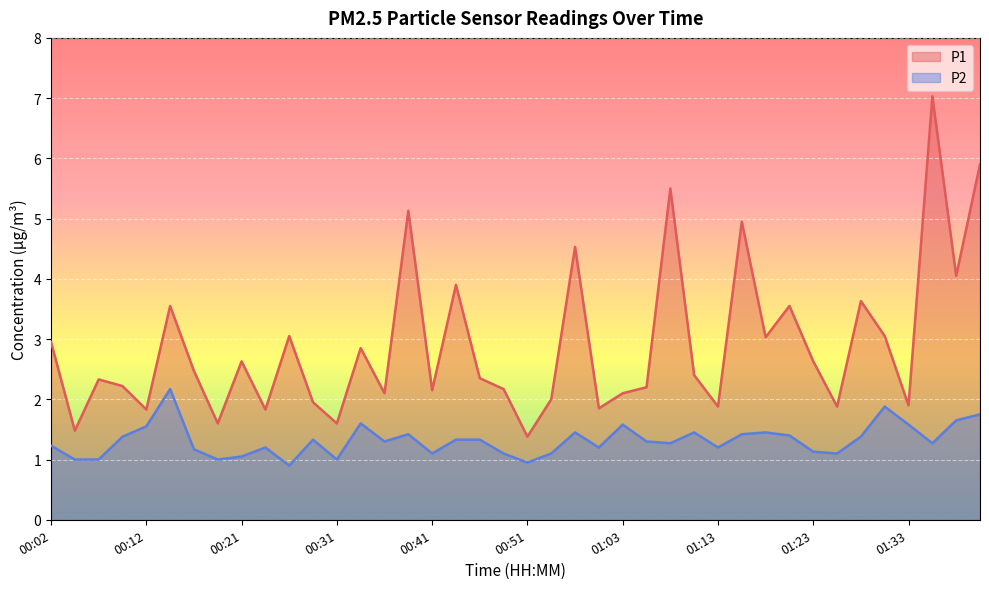

Reading left to right, what are all the values shown in this chart?

P1: 00:02=3.0	00:04=1.5	00:07=2.3	00:09=2.2	00:12=1.8	00:14=3.5	00:17=2.5	00:19=1.6	00:21=2.6	00:24=1.8	00:26=3.0	00:29=1.9	00:31=1.6	00:34=2.9	00:36=2.1	00:38=5.1	00:41=2.1	00:43=3.9	00:46=2.4	00:48=2.2	00:51=1.4	00:53=2.0	00:56=4.5	00:58=1.9	01:03=2.1	01:05=2.2	01:08=5.5	01:10=2.4	01:13=1.9	01:15=5.0	01:18=3.0	01:21=3.5	01:23=2.6	01:26=1.9	01:28=3.6	01:30=3.0	01:33=1.9	01:35=7.0	01:38=4.0	01:40=5.9
P2: 00:02=1.2	00:04=1.0	00:07=1.0	00:09=1.4	00:12=1.6	00:14=2.2	00:17=1.2	00:19=1.0	00:21=1.1	00:24=1.2	00:26=0.9	00:29=1.3	00:31=1.0	00:34=1.6	00:36=1.3	00:38=1.4	00:41=1.1	00:43=1.3	00:46=1.3	00:48=1.1	00:51=0.9	00:53=1.1	00:56=1.4	00:58=1.2	01:03=1.6	01:05=1.3	01:08=1.3	01:10=1.4	01:13=1.2	01:15=1.4	01:18=1.4	01:21=1.4	01:23=1.1	01:26=1.1	01:28=1.4	01:30=1.9	01:33=1.6	01:35=1.3	01:38=1.6	01:40=1.8